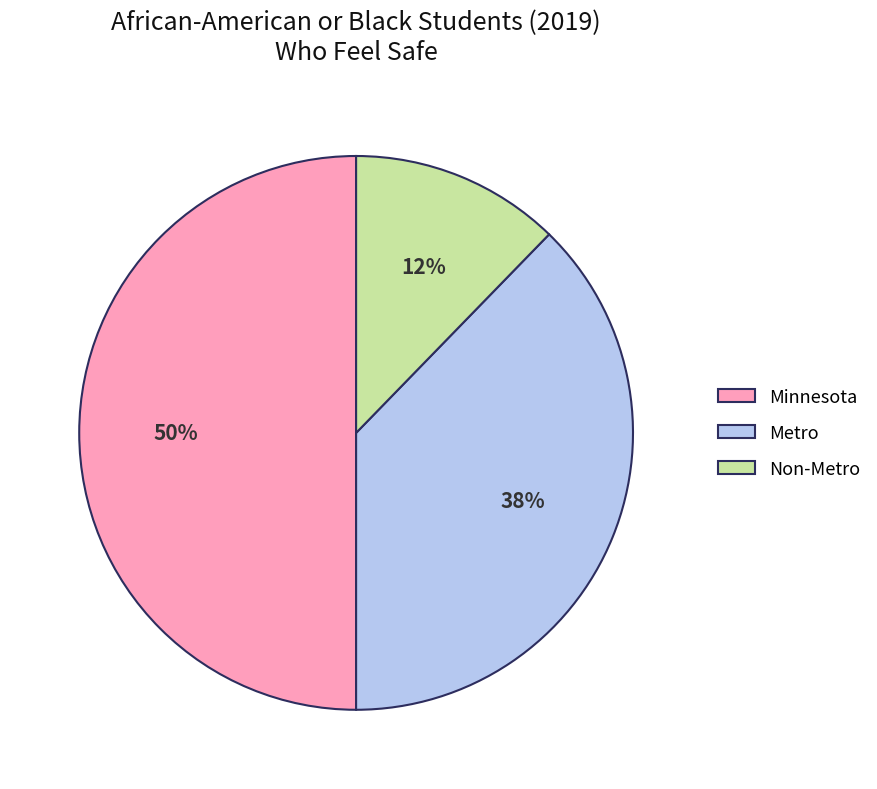

Which slice is the smallest?

Non-Metro